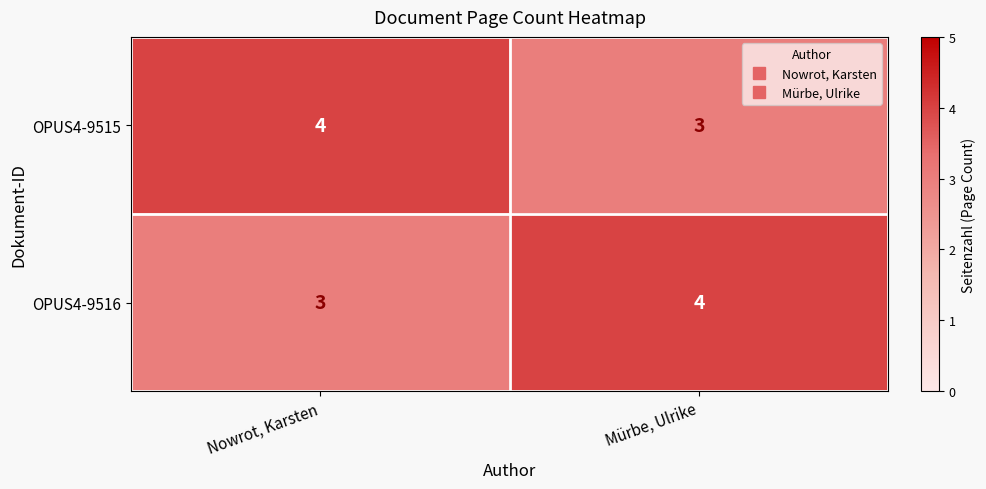

What is the average value of the OPUS4-9516 series?

4